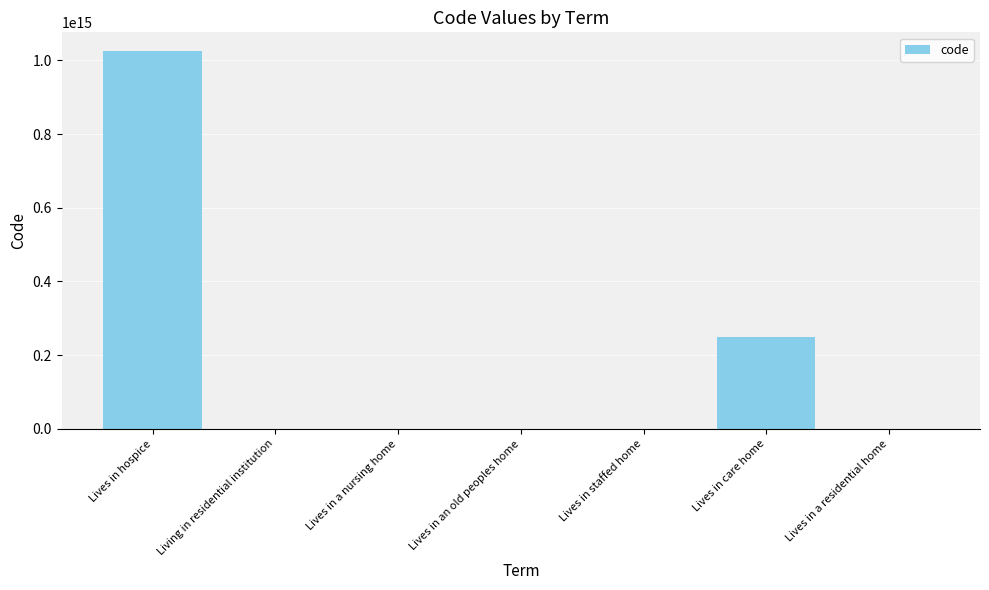

Between Lives in an old peoples home and Lives in hospice, which is larger?

Lives in hospice